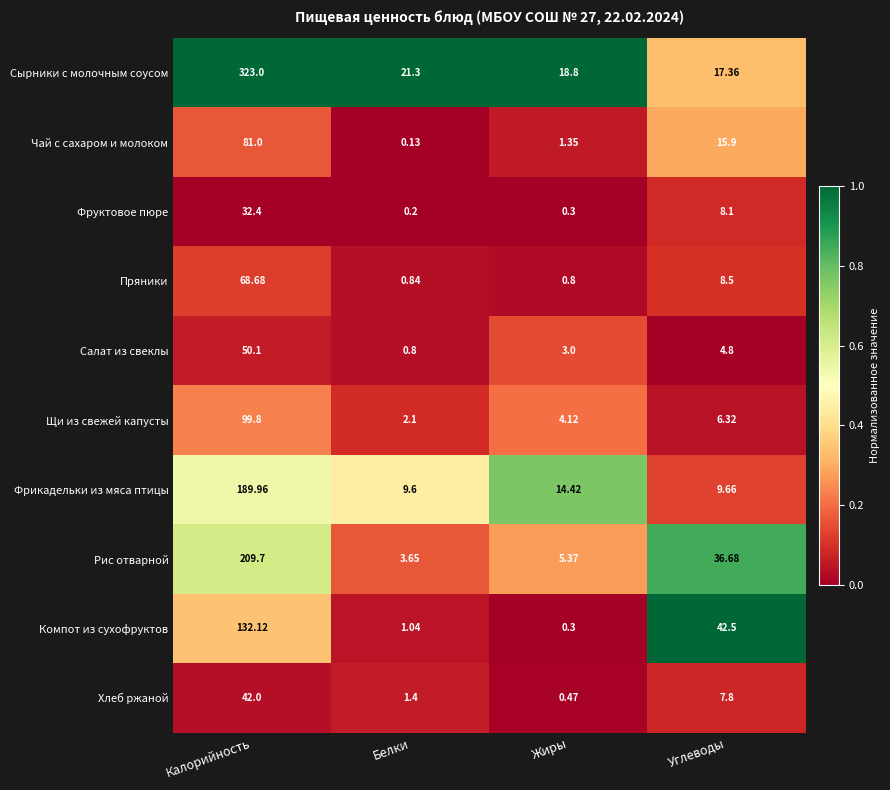

Which series has the widest spread of values?

Сырники с молочным соусом